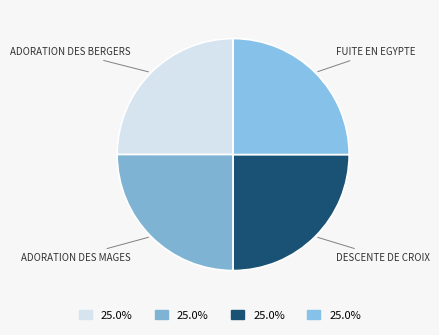

How many segments does this pie chart have?

4